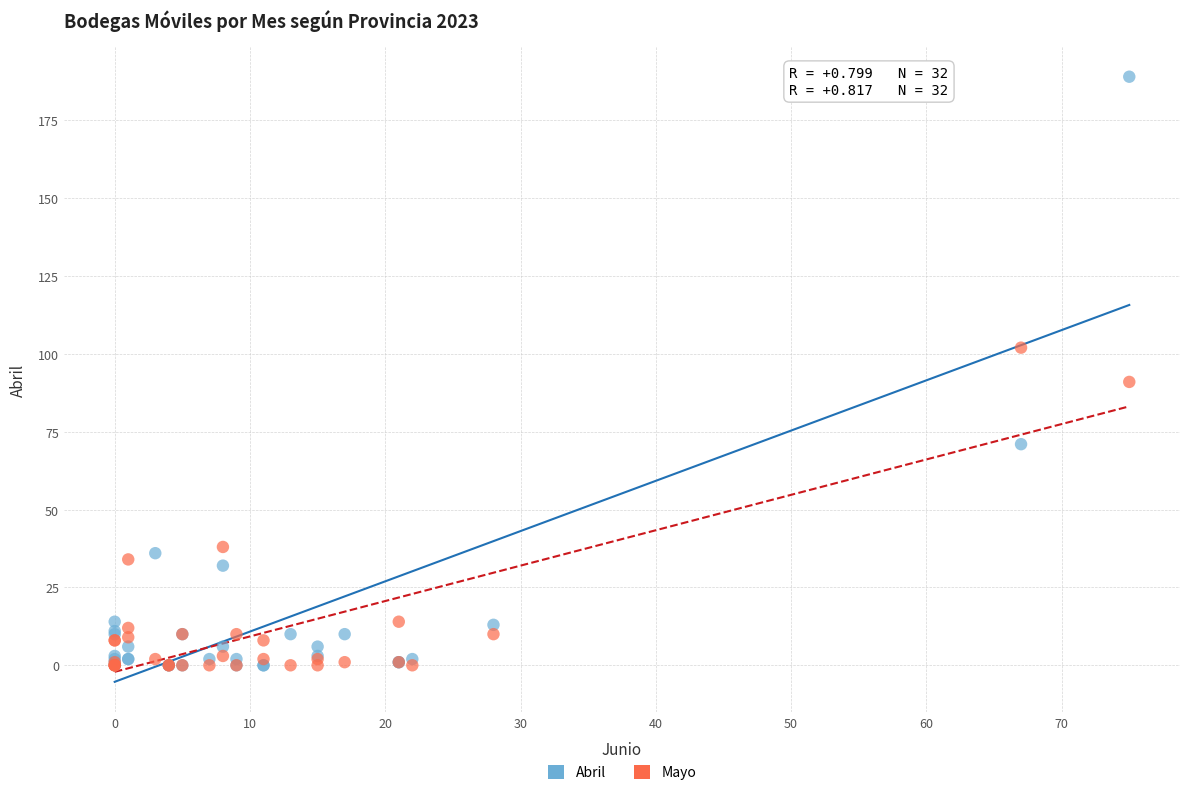

Which series contains the highest Y value?

Abril